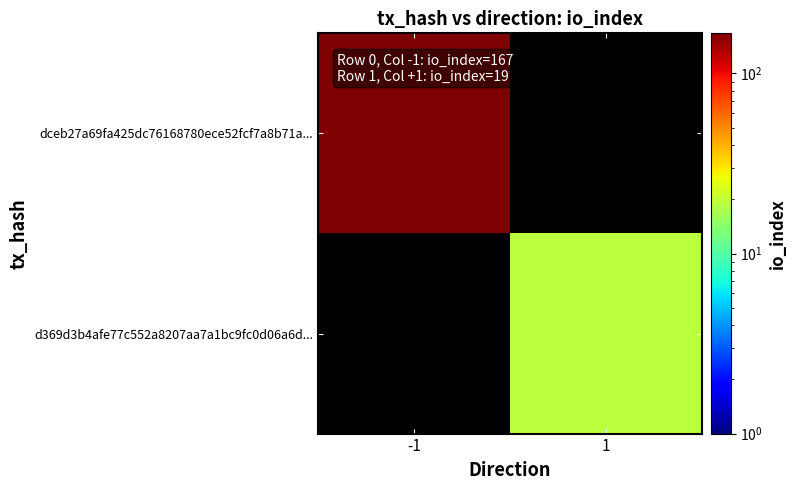

List the series in order of their peak value, highest first.

dceb27a69fa425dc76168780ece52fcf7a8b71a..., d369d3b4afe77c552a8207aa7a1bc9fc0d06a6d...